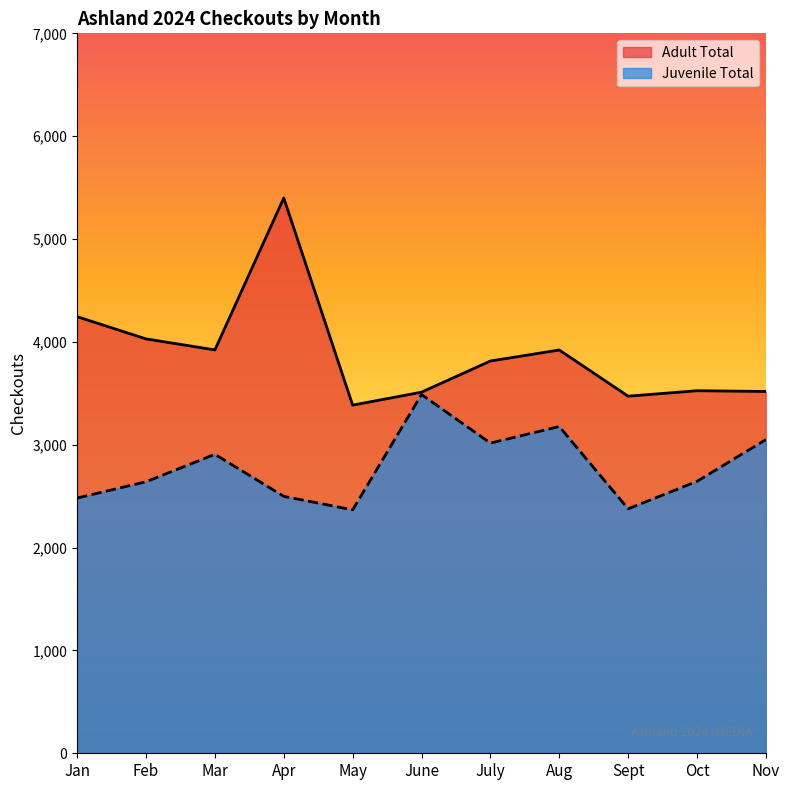

True or false: Adult Total and Juvenile Total cross at least once.

False